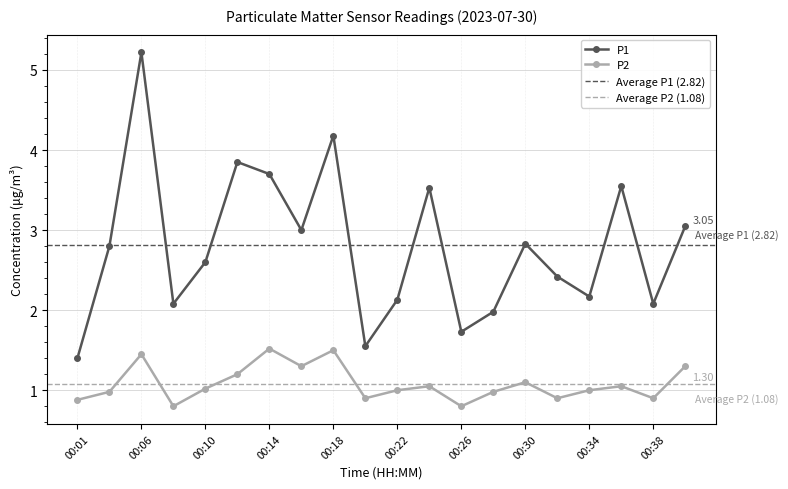

What is the value of the P1 point at the 12th from the left?

3.5